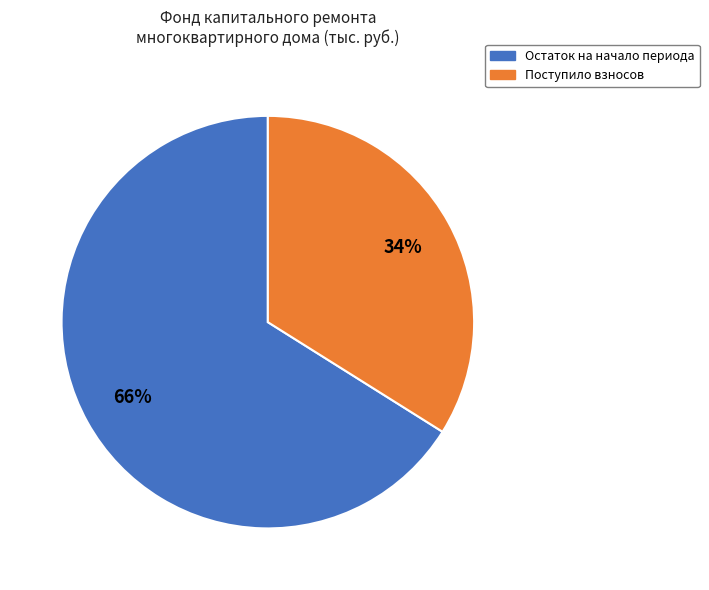

To the nearest percent, what is the average slice percentage?

50%